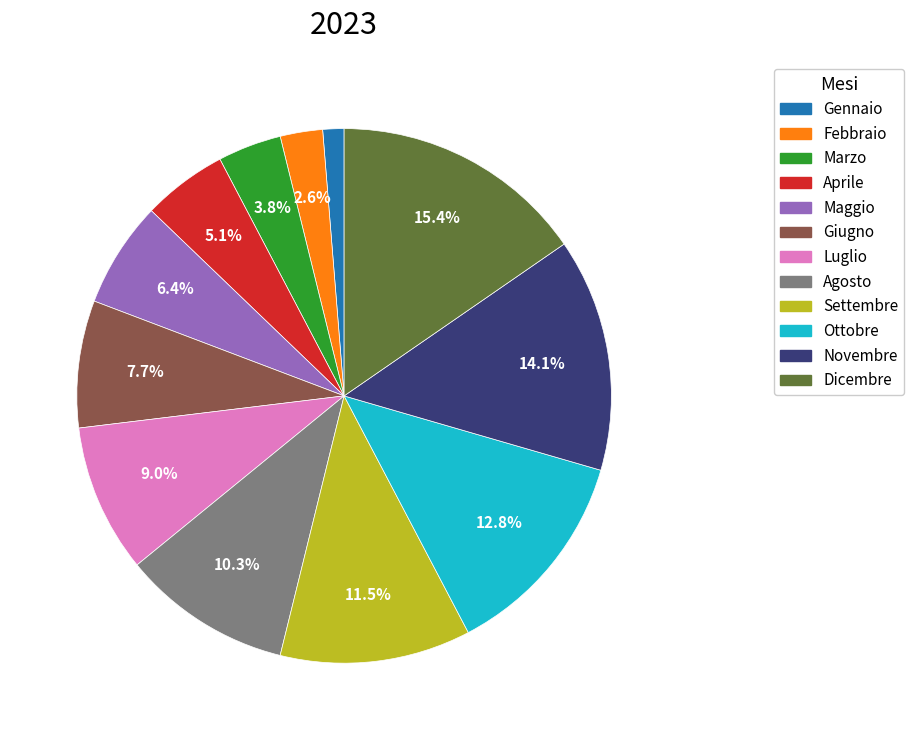

Which has a higher value, Gennaio or Luglio?

Luglio